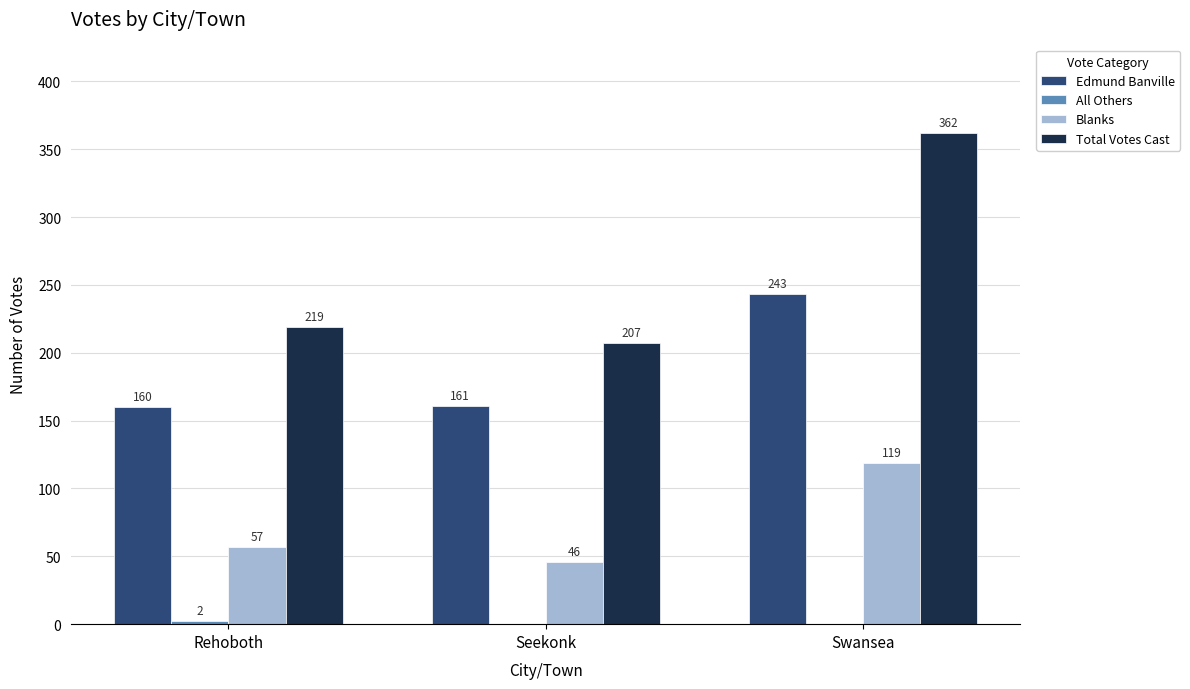

The Total Votes Cast series shows 47 at Seekonk. True or false?

False